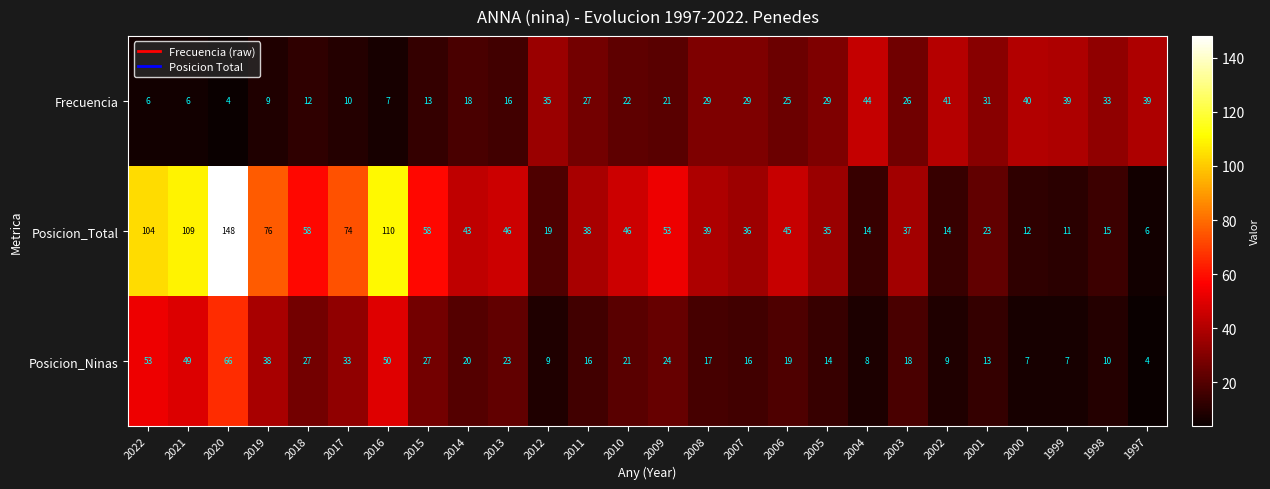

How many categories are shown in the chart?

26